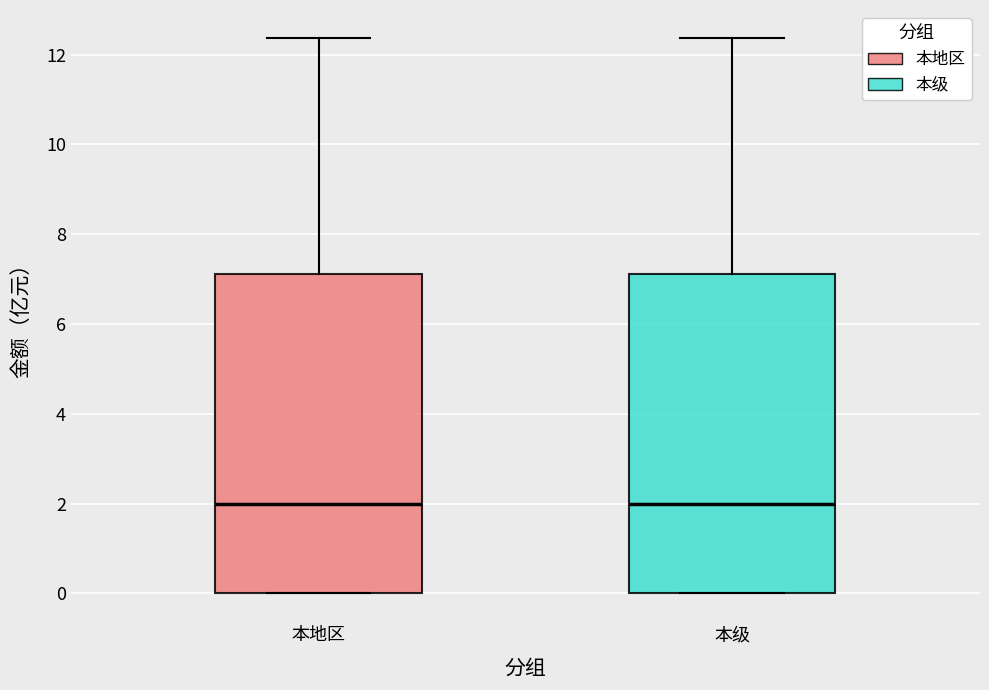

Reading left to right, read every box against the y-axis: the position of its median line, the range the box covers, and the ends of its whiskers. The values are not printed on the chart, so give them approximately, as read against the axis.

本地区: median 2.0, box 0.0 to 7.2, whiskers 0.0 to 12.4
本级: median 2.0, box 0.0 to 7.2, whiskers 0.0 to 12.4